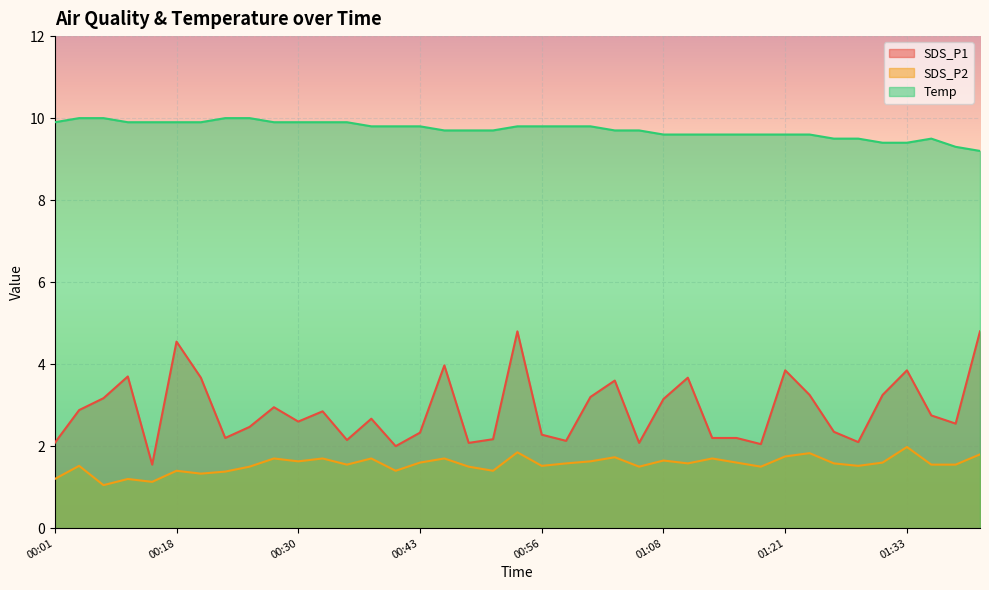

What is the sum of the SDS_P2 values at 00:06 and 00:18?

2.5